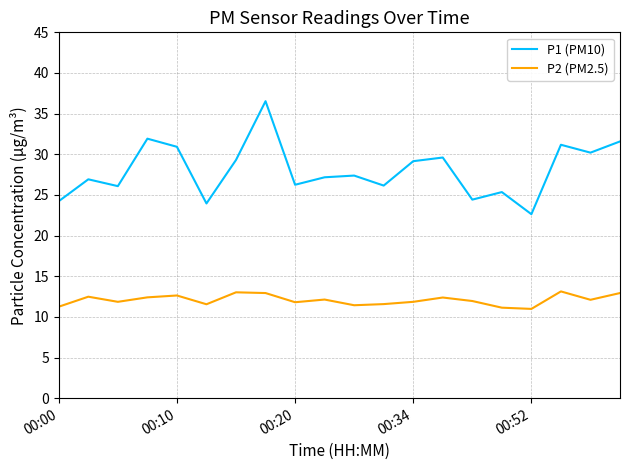

True or false: P2 (PM2.5) and P1 (PM10) intersect in this chart.

False